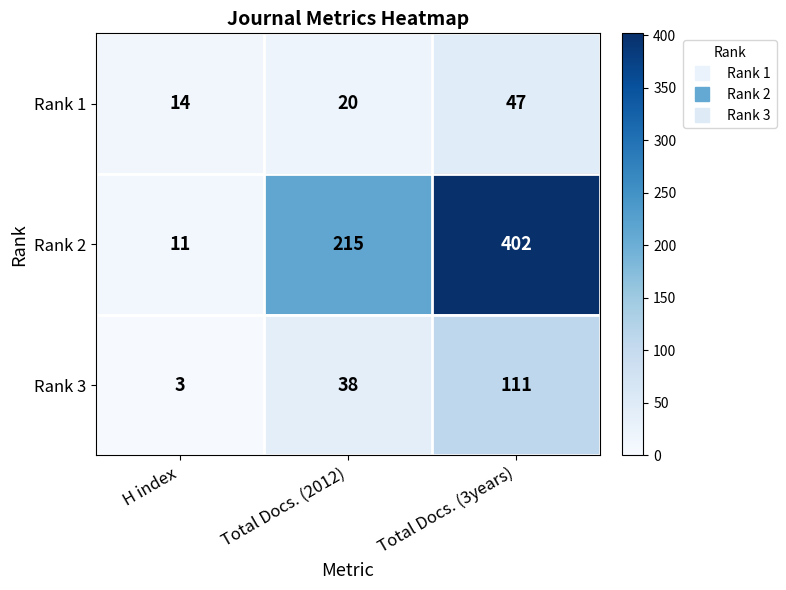

At how many categories does at least one series exceed 342?

1